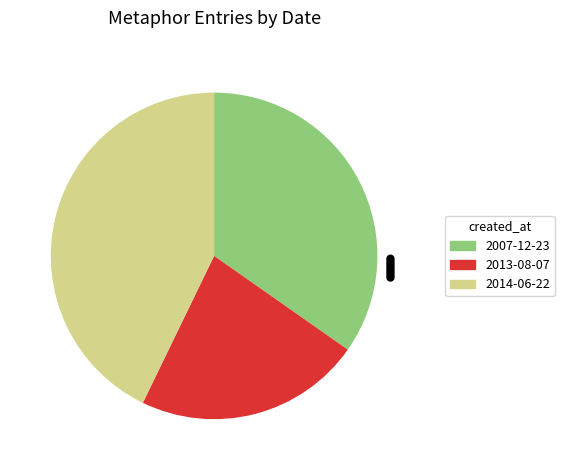

Is the sum of 2007-12-23 and 2014-06-22 greater than half?

Yes